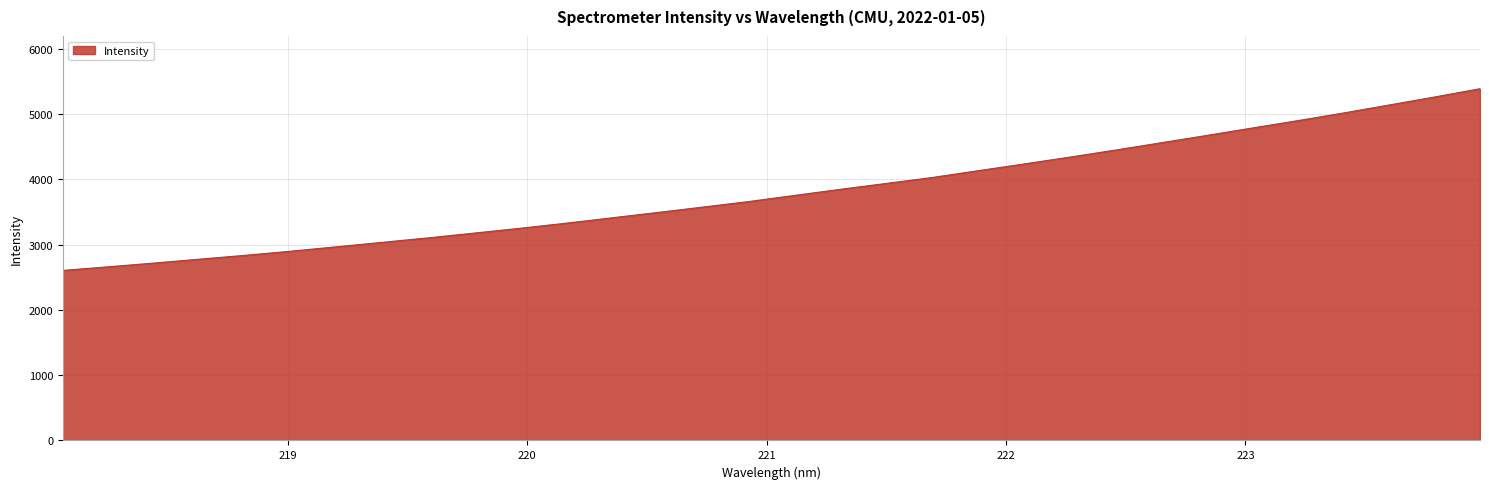

What is the greatest value displayed?

5387.1